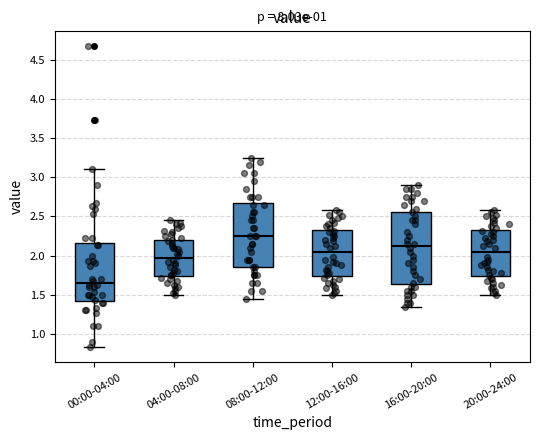

Reading left to right, transcribe this box plot: for each box, give where its median line is, the range the box spans, and where its two whiskers end, as read against the y-axis. The values are not printed on the chart, so give them approximately, as read against the axis.

00:00-04:00: median 1.65, box 1.40 to 2.15, whiskers 0.85 to 3.10
04:00-08:00: median 2.00, box 1.75 to 2.20, whiskers 1.50 to 2.45
08:00-12:00: median 2.25, box 1.85 to 2.70, whiskers 1.45 to 3.25
12:00-16:00: median 2.05, box 1.75 to 2.35, whiskers 1.50 to 2.60
16:00-20:00: median 2.15, box 1.65 to 2.55, whiskers 1.35 to 2.90
20:00-24:00: median 2.05, box 1.75 to 2.35, whiskers 1.50 to 2.60